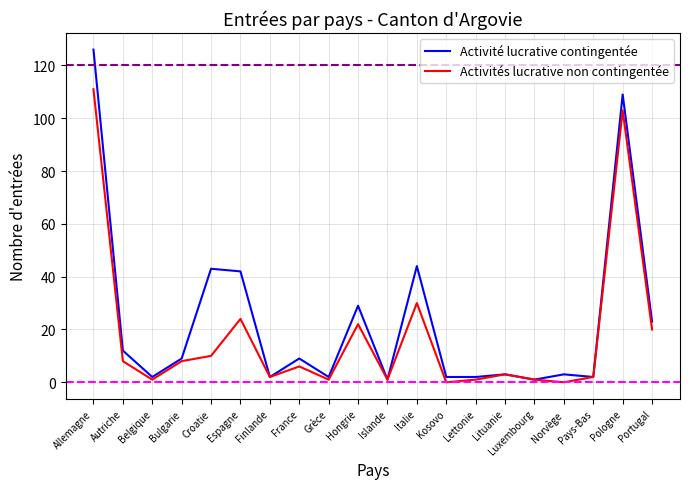

At which label does Activité lucrative contingentée reach its peak?

Allemagne